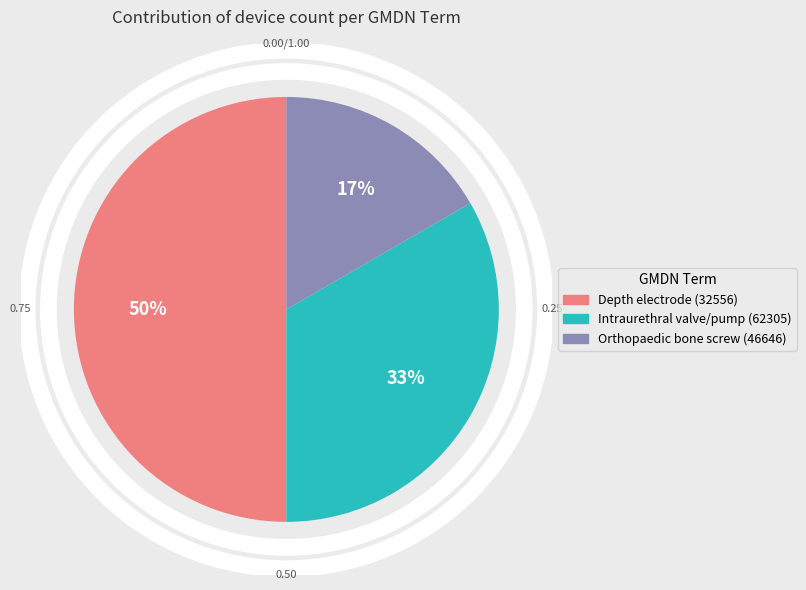

To the nearest percent, what is the difference between the largest and smallest slice percentages?

33%